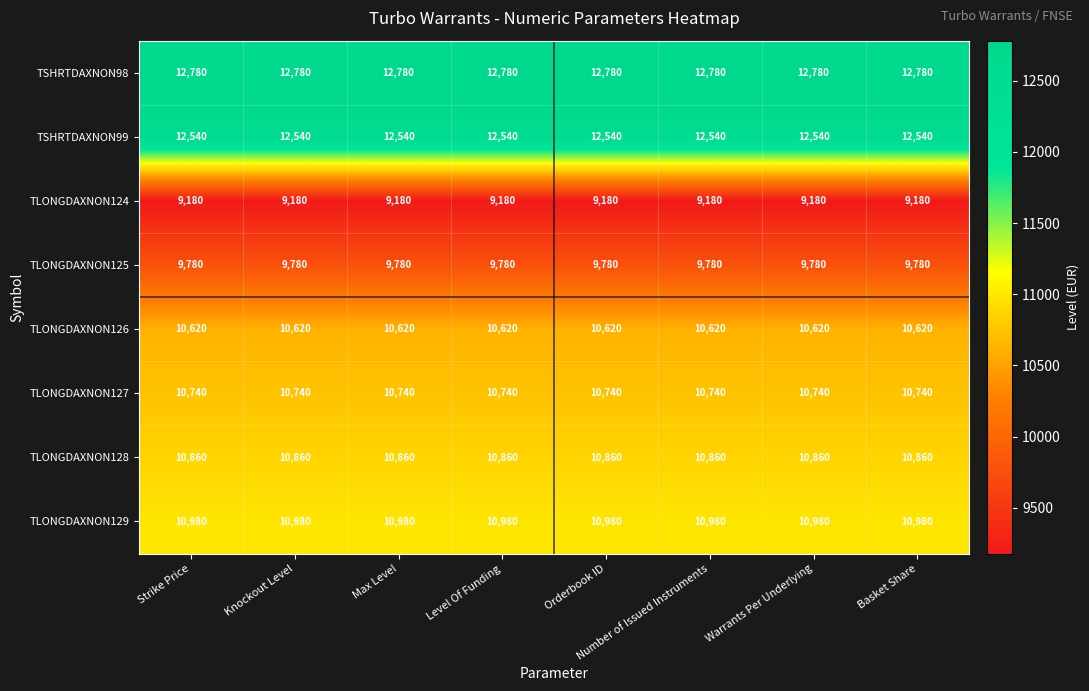

Rank the series at Level Of Funding from lowest to highest value.

TLONGDAXNON124, TLONGDAXNON125, TLONGDAXNON126, TLONGDAXNON127, TLONGDAXNON128, TLONGDAXNON129, TSHRTDAXNON99, TSHRTDAXNON98